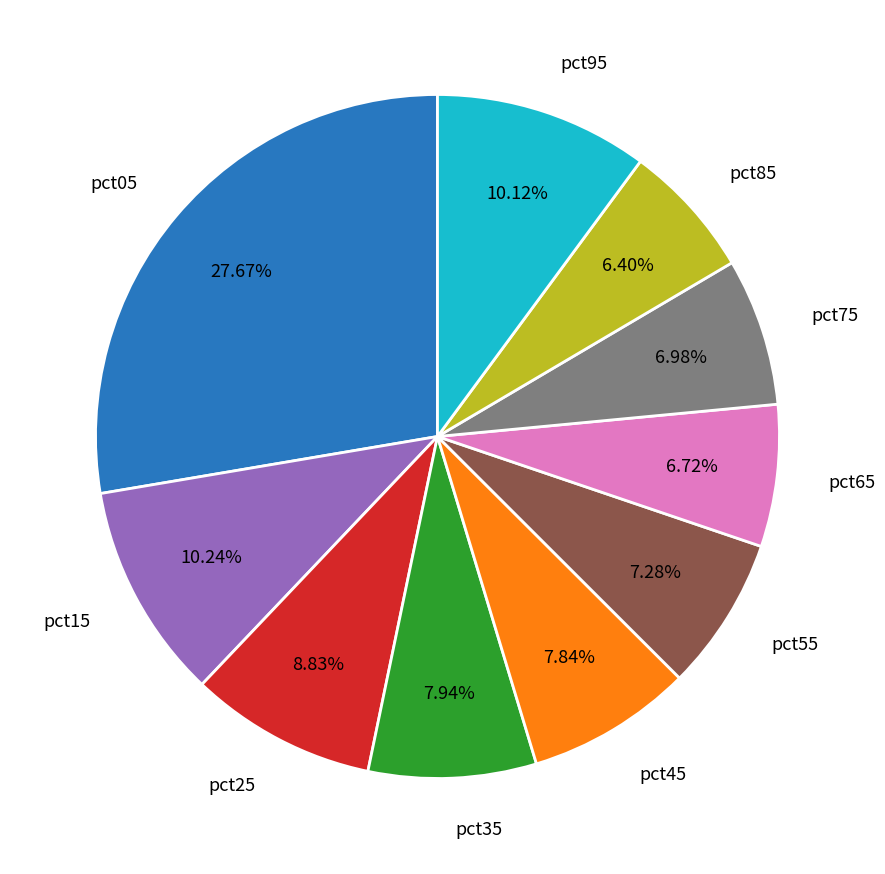

Is it true that pct45 is 20% of the pie?

False